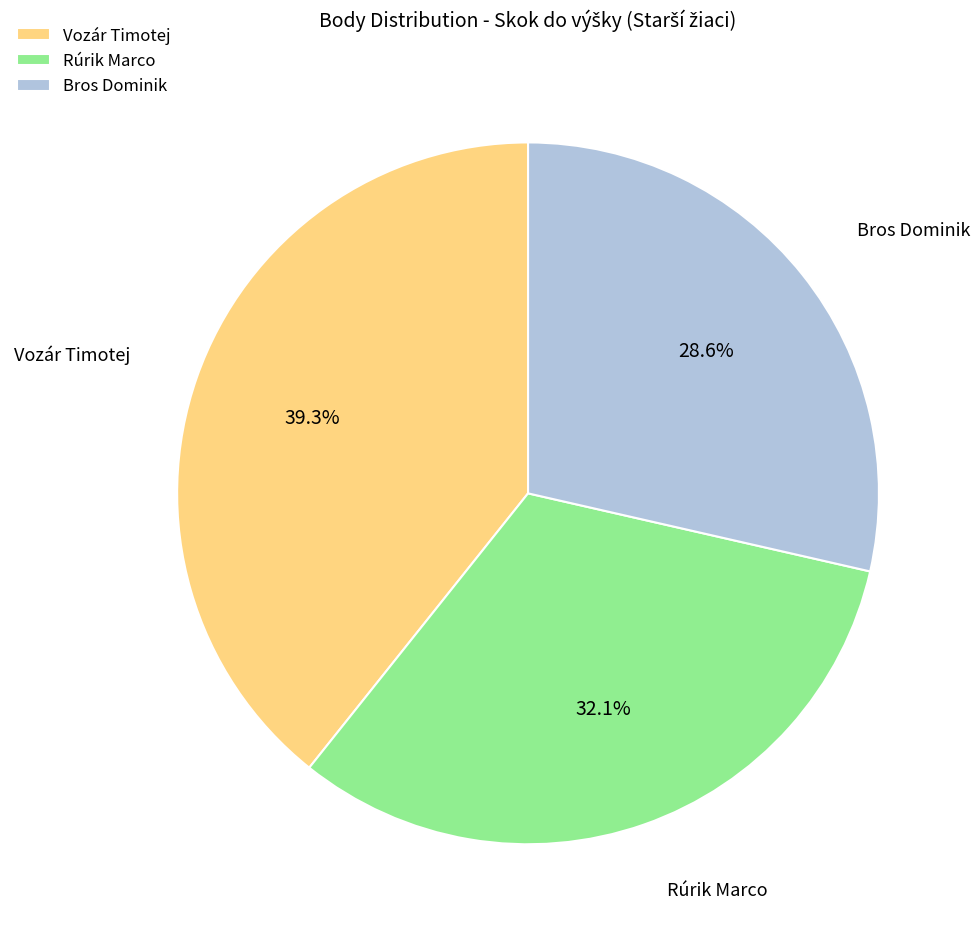

How many segments does this pie chart have?

3